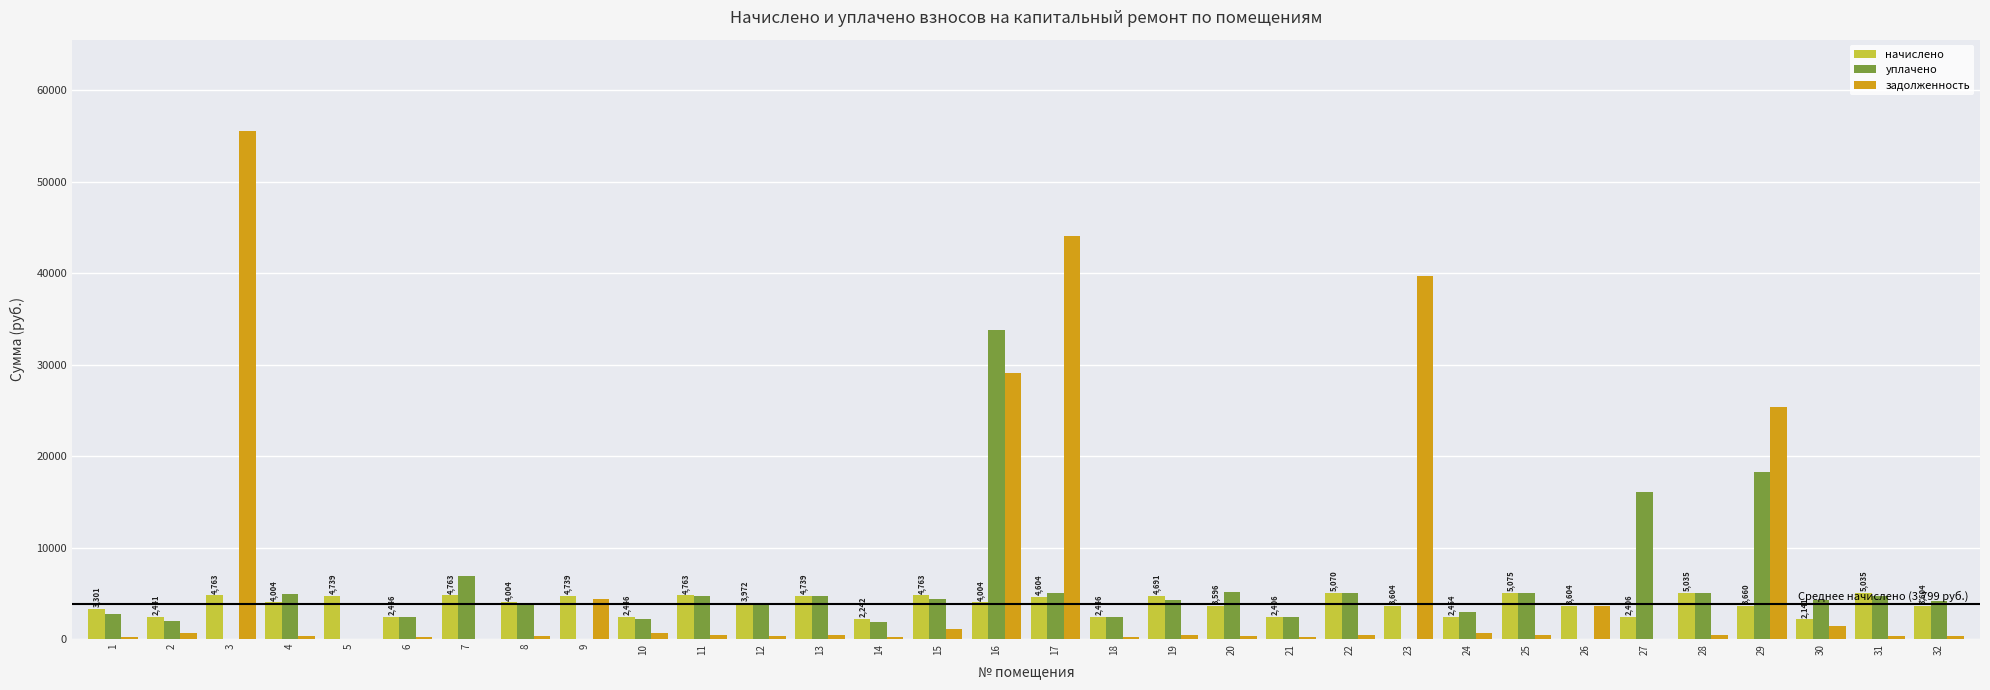

The value of уплачено at 6 is 2424.8. True or false?

True